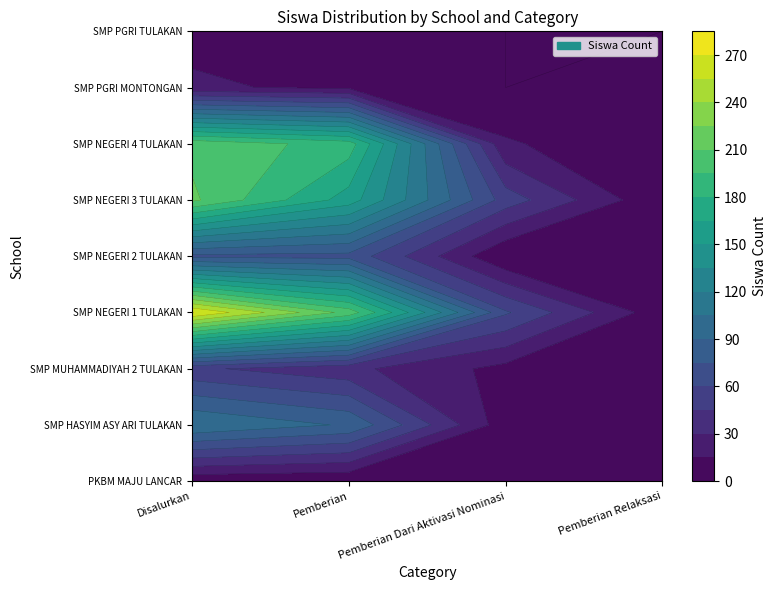

What is the sum of all SMP NEGERI 3 TULAKAN values?

426